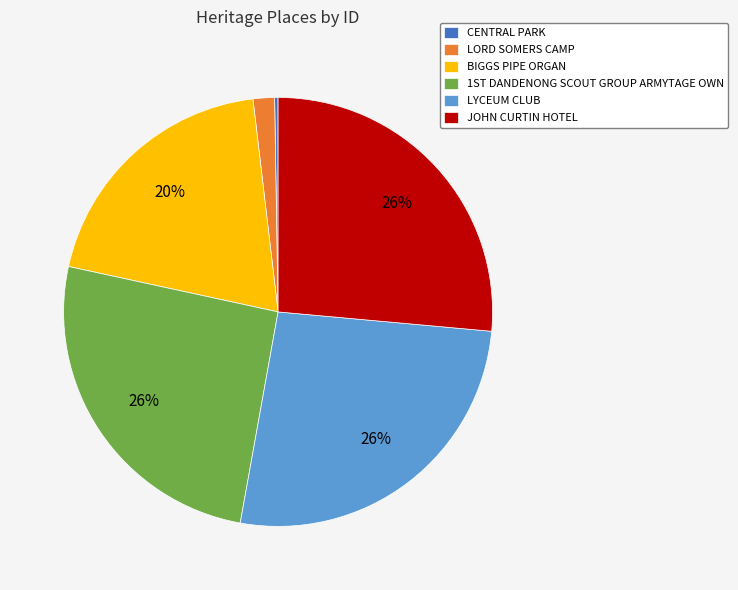

To the nearest percent, what percentage of the pie is LORD SOMERS CAMP?

2%